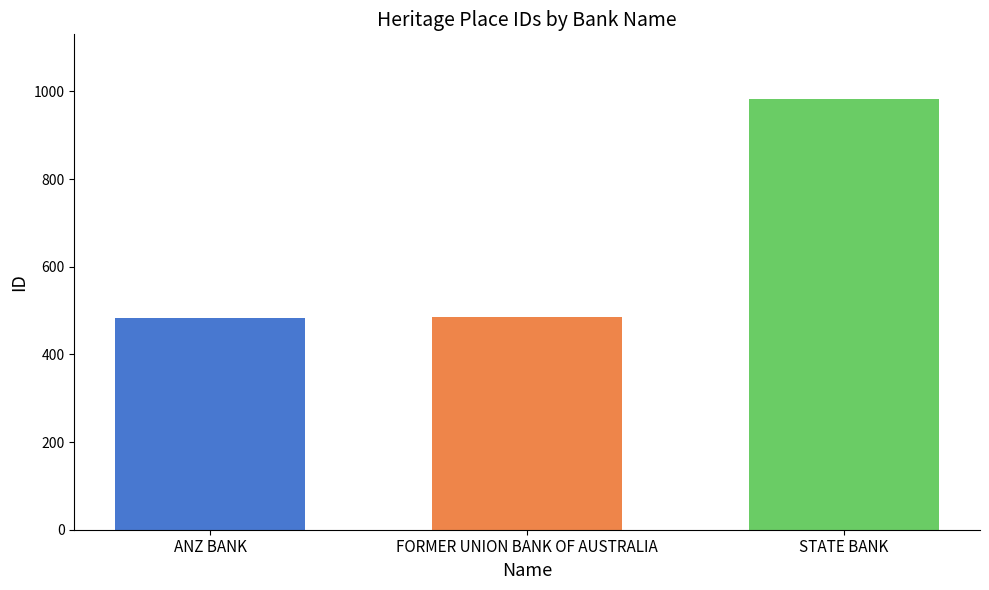

What is the change in value from FORMER UNION BANK OF AUSTRALIA to STATE BANK?

+497